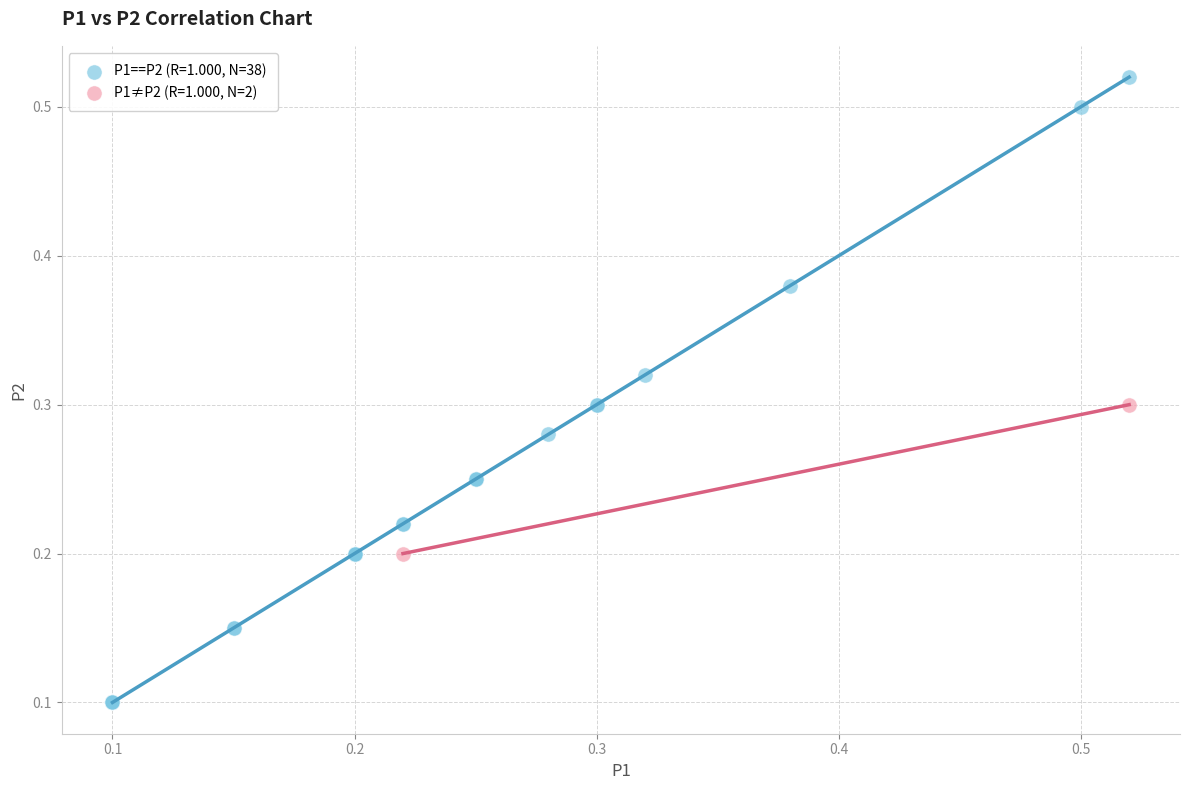

Which series has the widest spread of Y values?

P1==P2 (R=1.000, N=38)